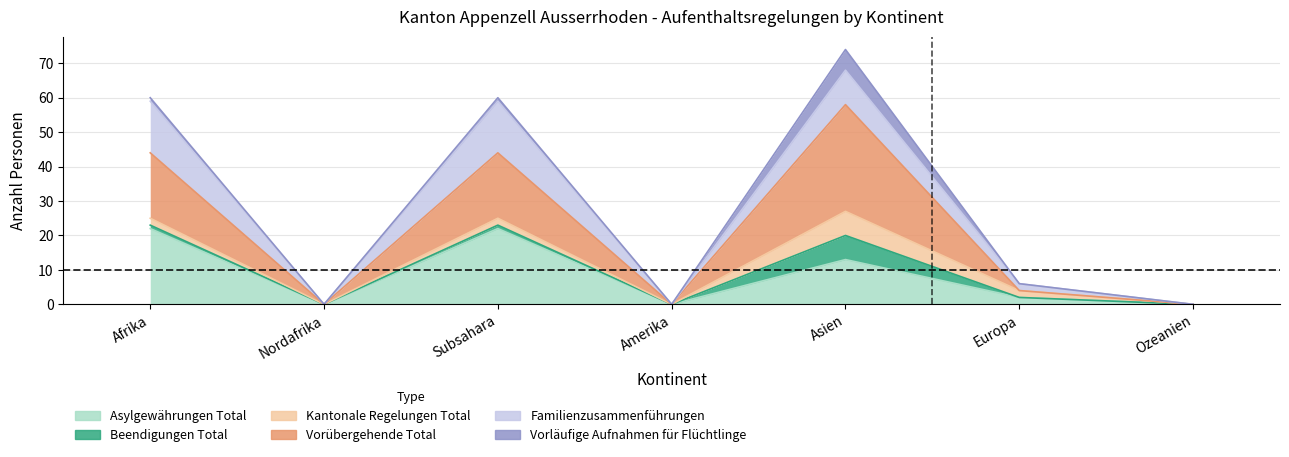

At which category does Familienzusammenführungen reach its first local peak?

Subsahara